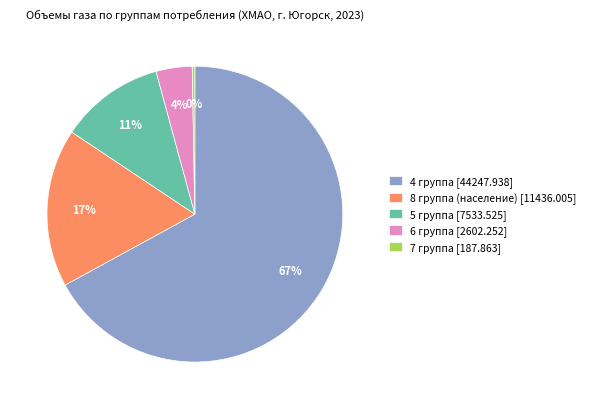

Which category has the biggest portion of the pie?

4 группа [44247.938]